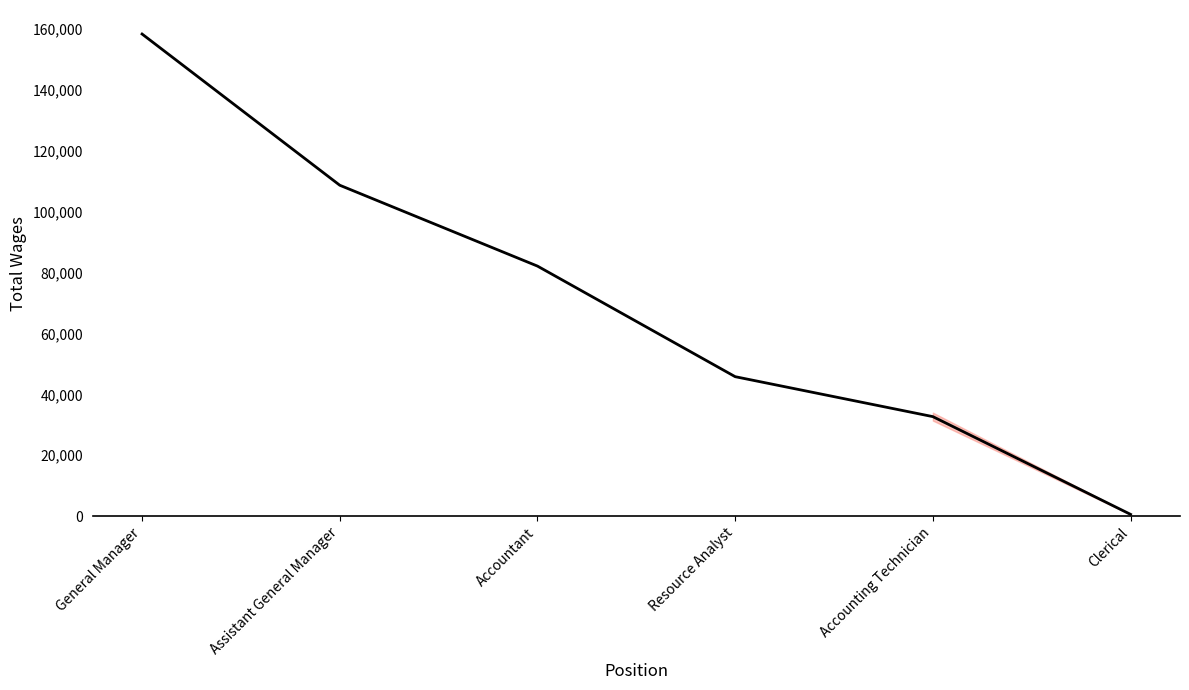

How many values are below 82090?

3